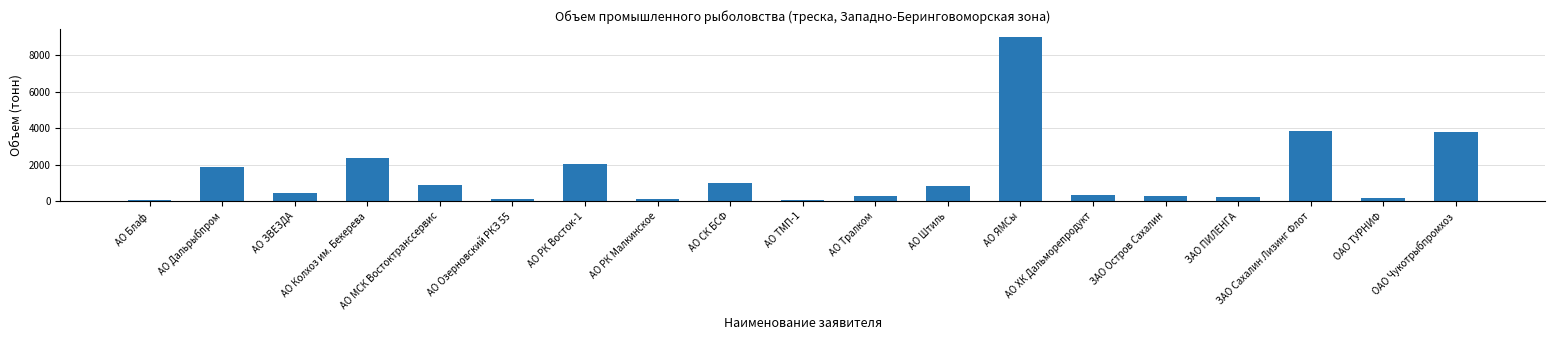

What is the difference between the maximum and minimum values?

8949.8